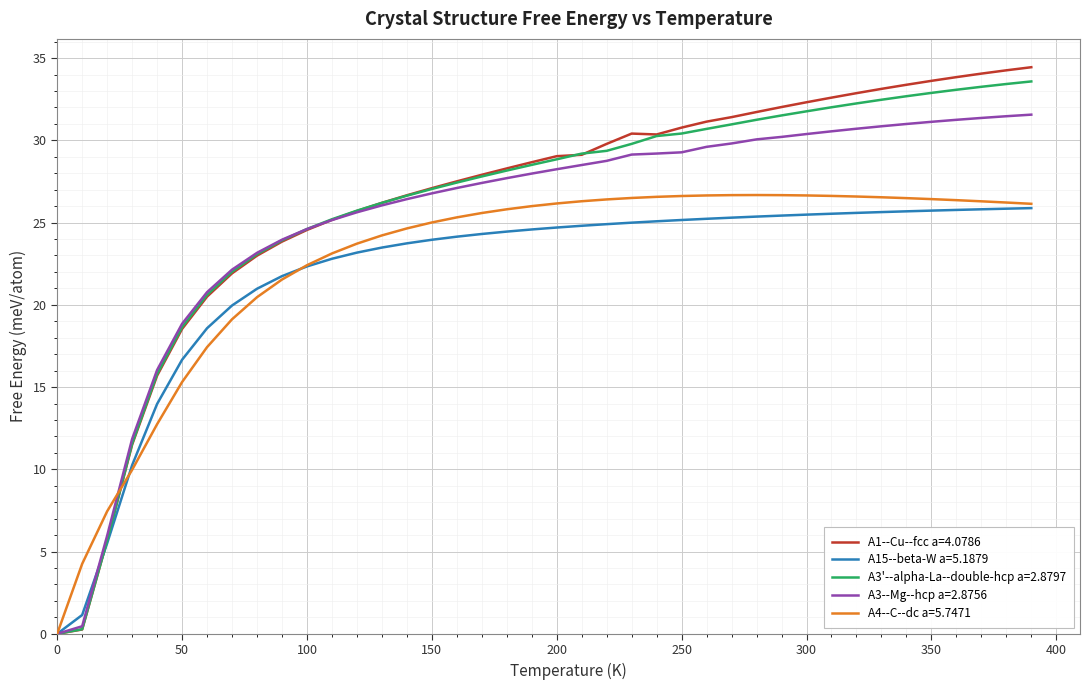

What is the maximum value for A3'--alpha-La--double-hcp a=2.8797?

33.6